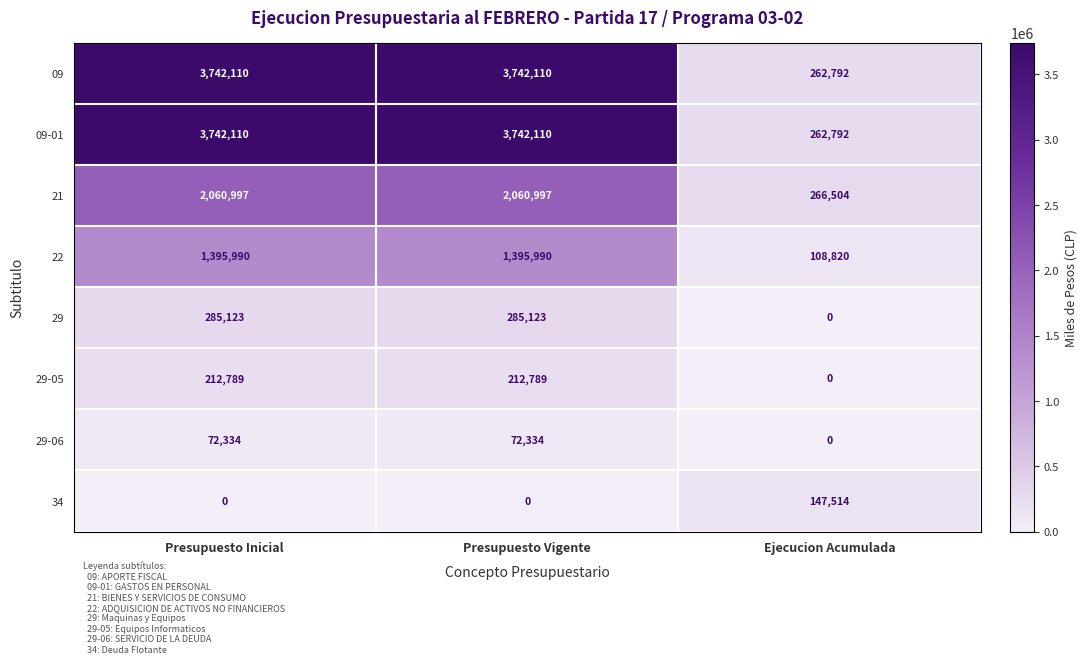

What is the sum of the 29-05 values at Ejecucion Acumulada and Presupuesto Inicial?

212789